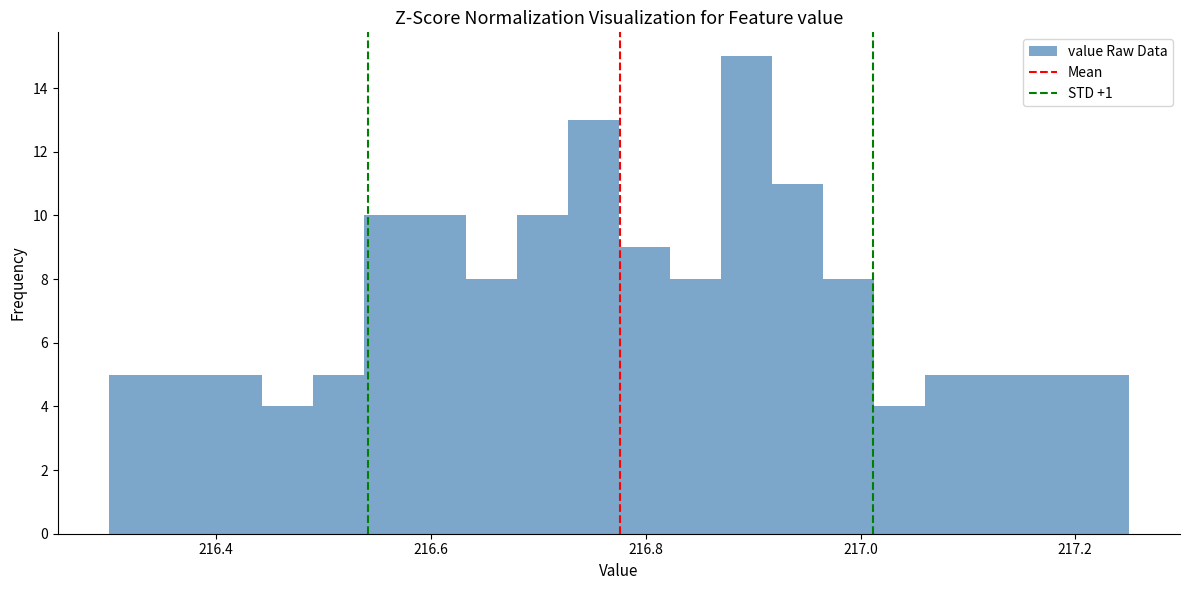

Read against the x-axis, roughly where is the centre of the tallest bar?

216.90